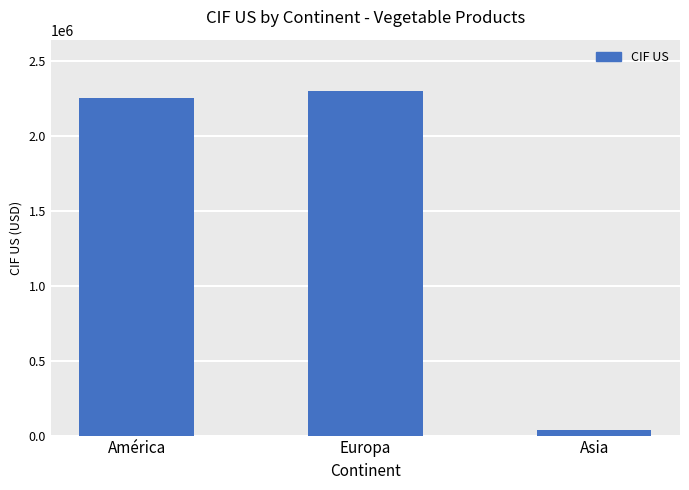

What is the value of the 1st bar from the left?

2253449.8